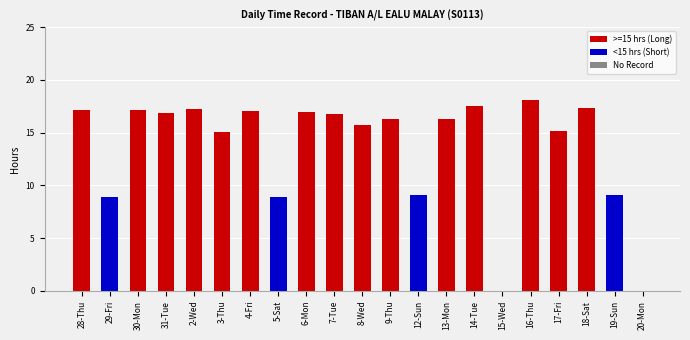

Which category has the highest value across all series?

16-Thu